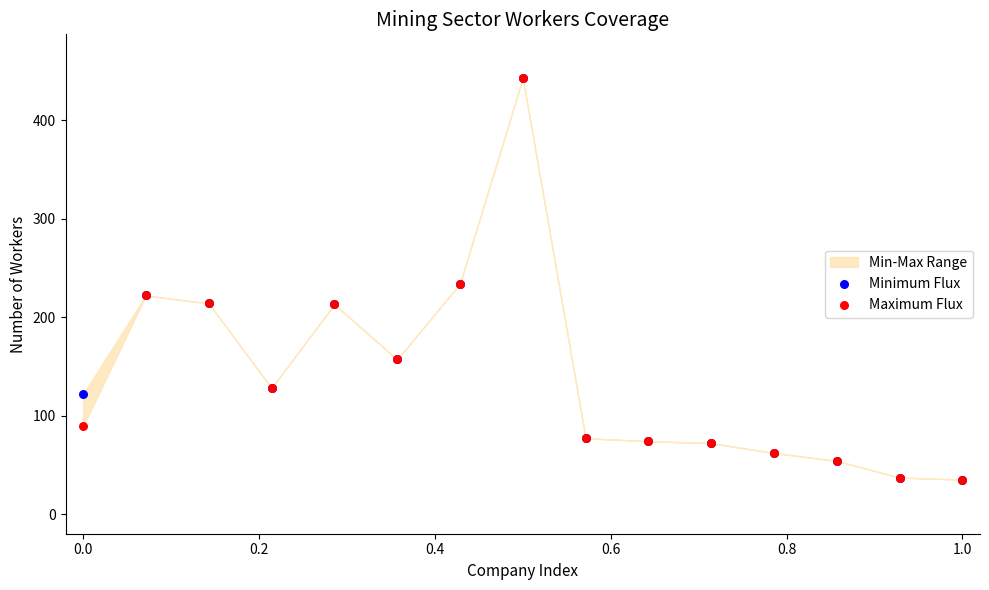

Which series contains the lowest Y value?

Minimum Flux